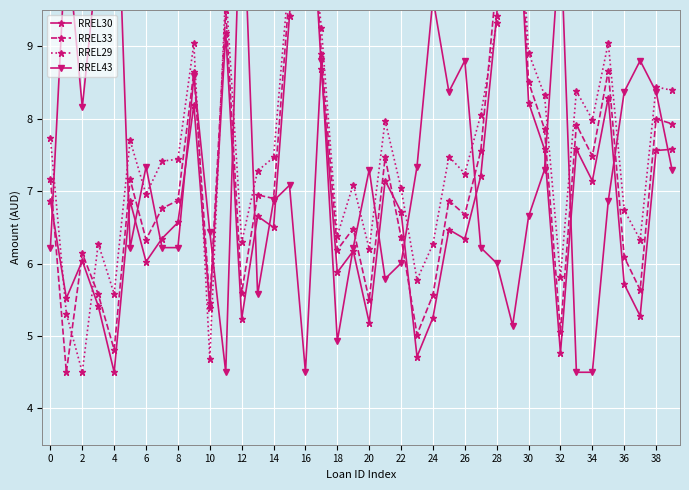

True or false: RREL29 has a value of 7.5 at 25.

True